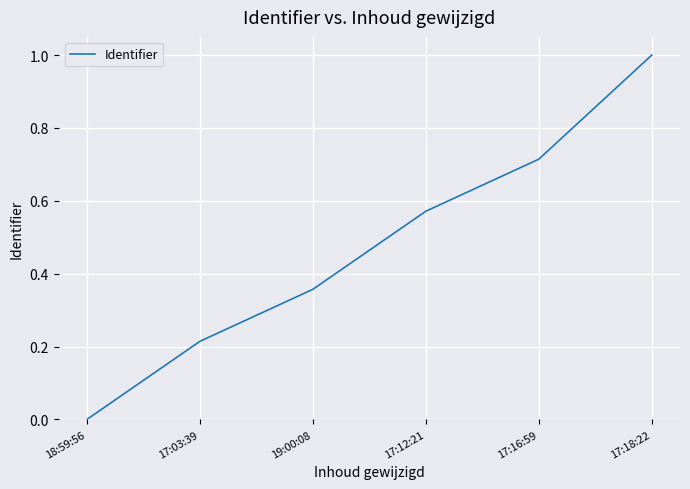

At which category does the chart reach its minimum across all series?

18:59:56